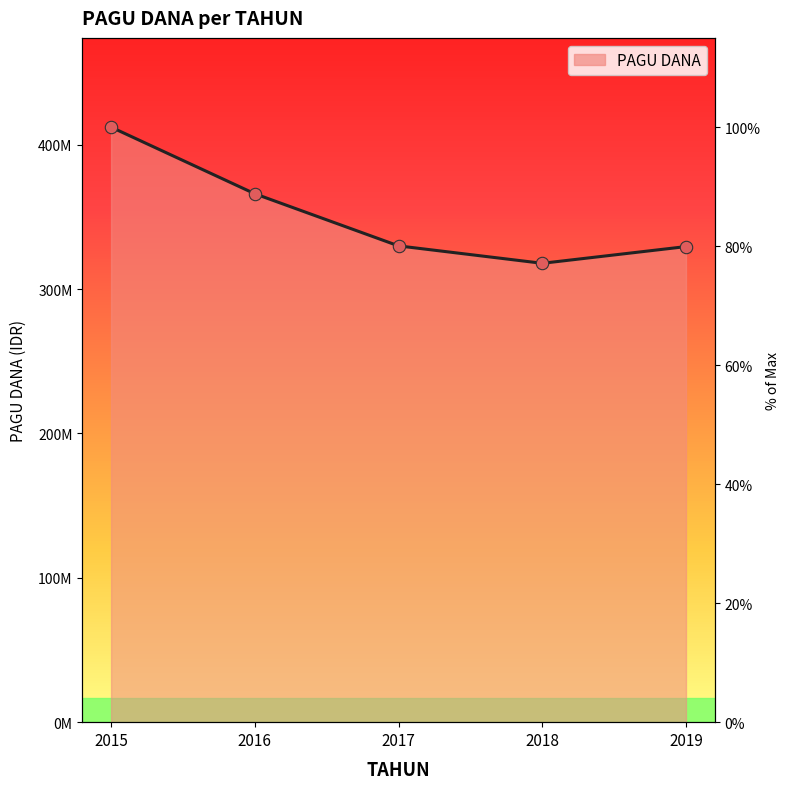

Between 2017 and 2019, which is larger?

2017